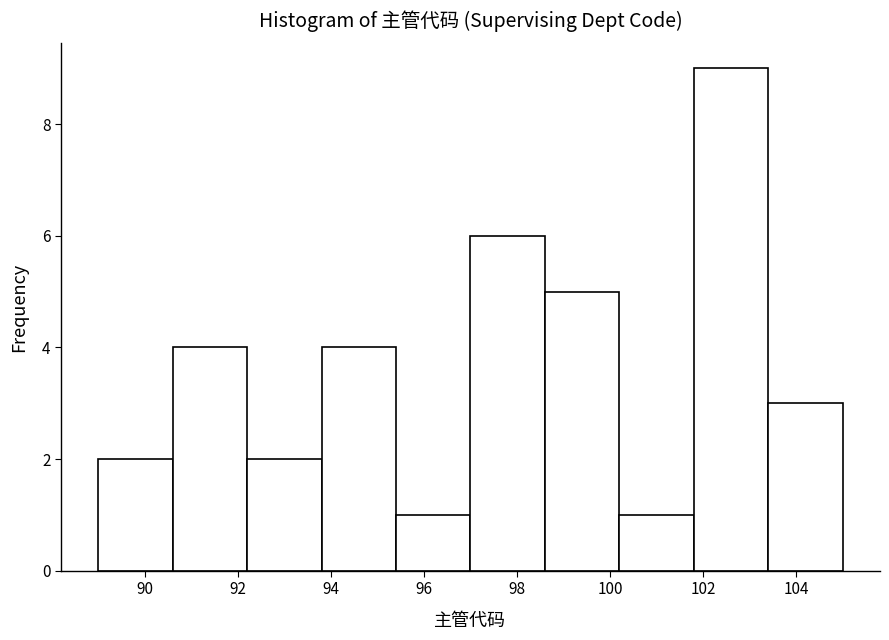

What is the height of the bar covering 93.8 to 95.4 on the x-axis? The values are not printed on the chart, so give them approximately, as read against the axis.

4